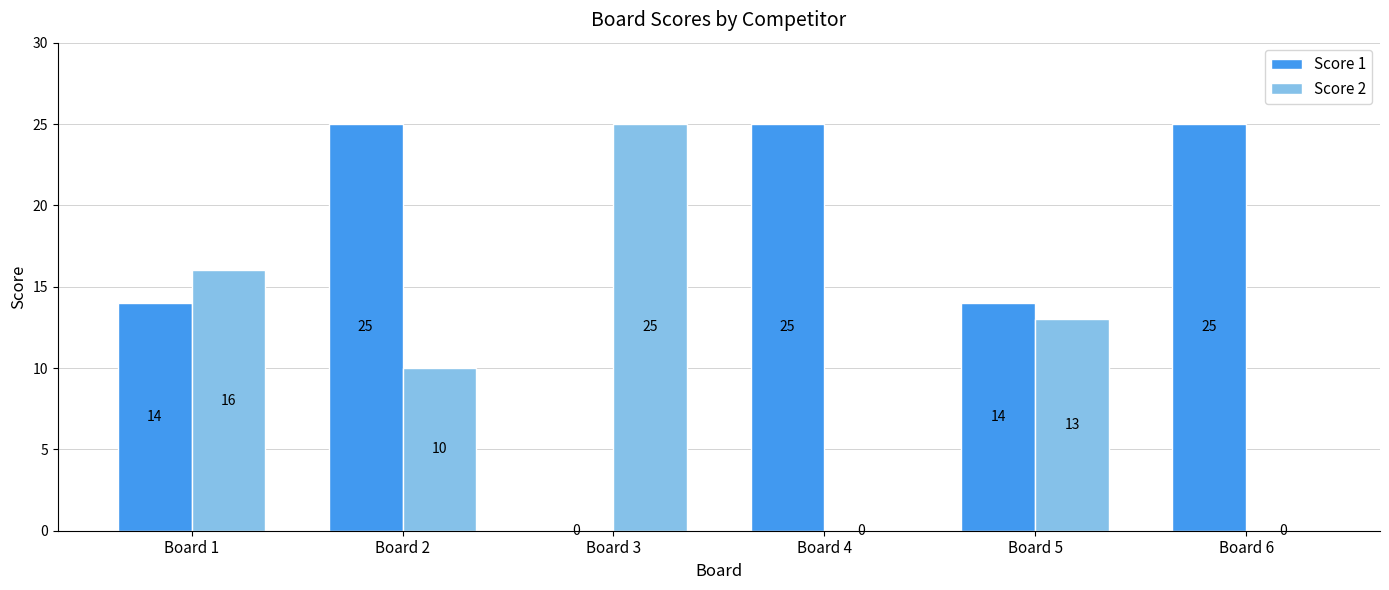

What is the greatest value displayed?

25